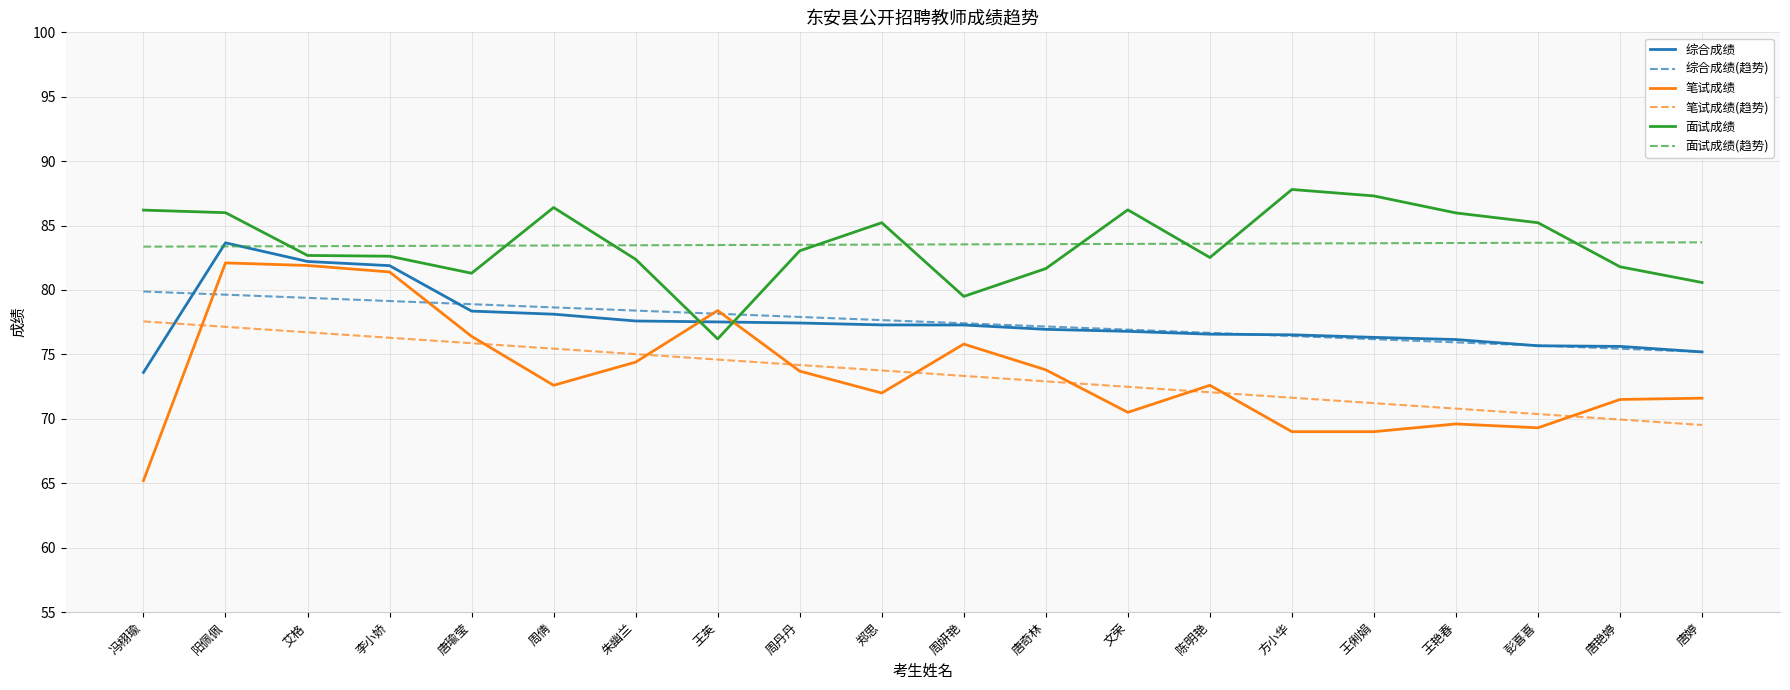

What is the difference between the highest and lowest values at 唐婷?

14.2